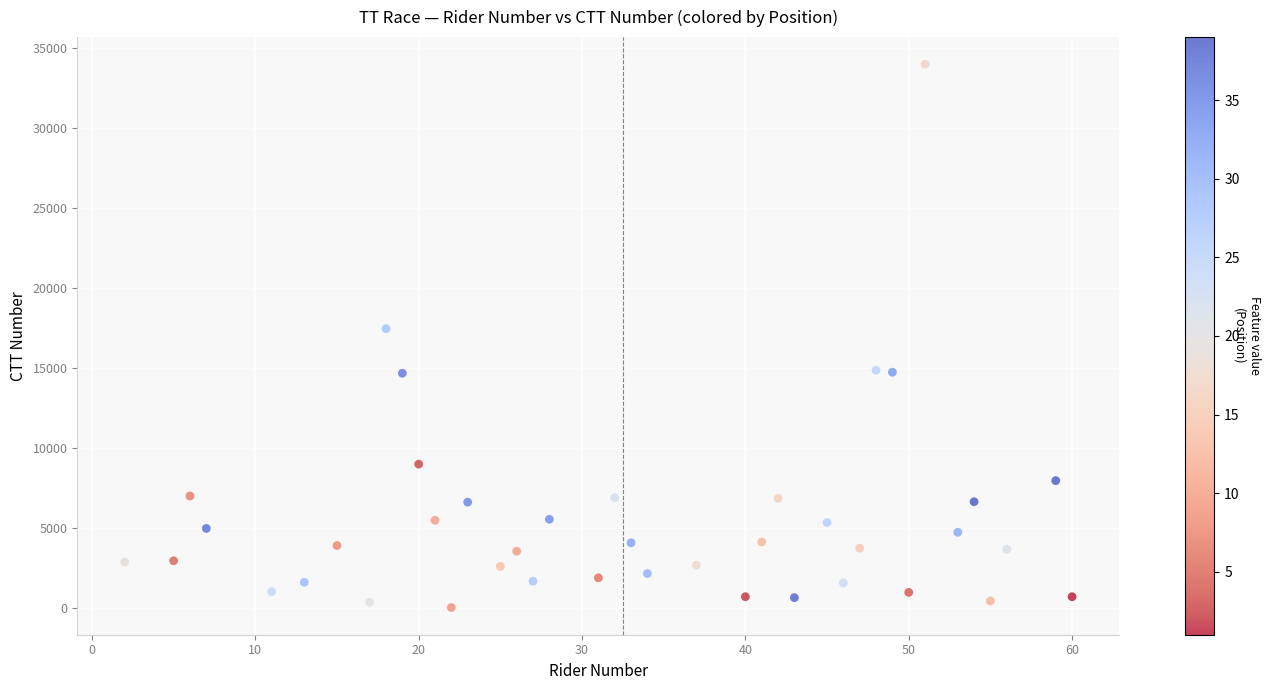

What is the range of Y values (max minus min)?

33952.0